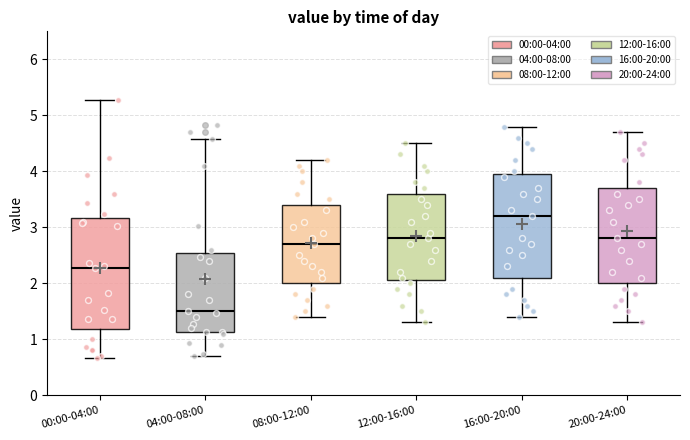

Which box has the highest median line?

16:00-20:00